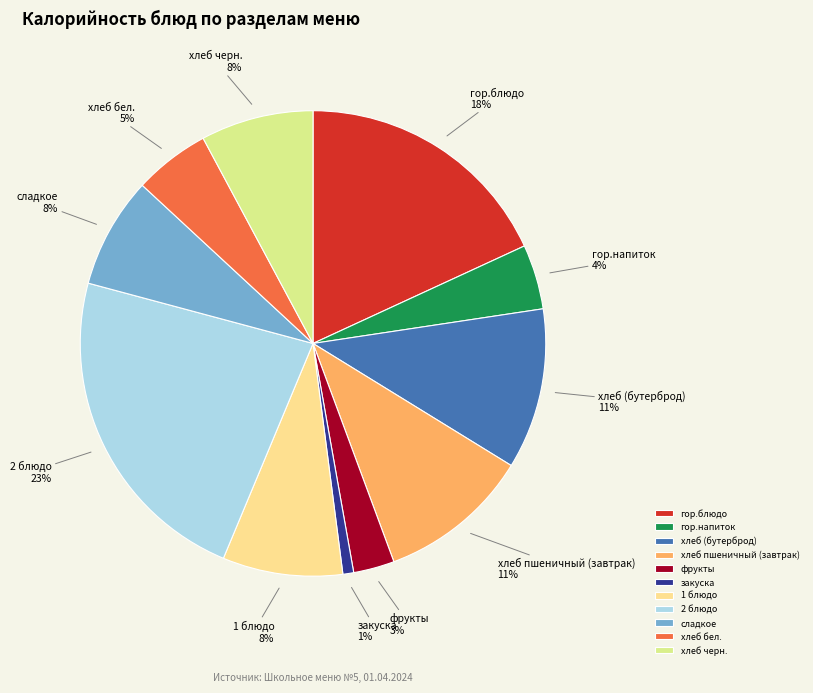

Which has a higher value, хлеб бел. or гор.напиток?

хлеб бел.